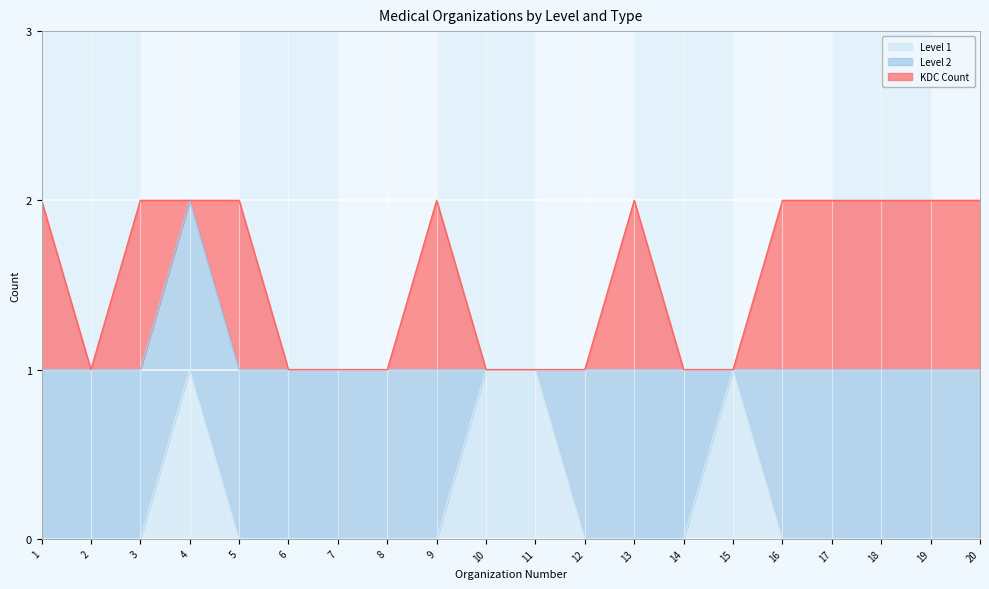

Reading right to left, what are all the values shown in this chart?

Level 1: 0	0	0	0	0	1	0	0	0	1	1	0	0	0	0	0	1	0	0	0
Level 2: 1	1	1	1	1	0	1	1	1	0	0	1	1	1	1	1	1	1	1	1
KDC Count: 1	1	1	1	1	0	0	1	0	0	0	1	0	0	0	1	0	1	0	1